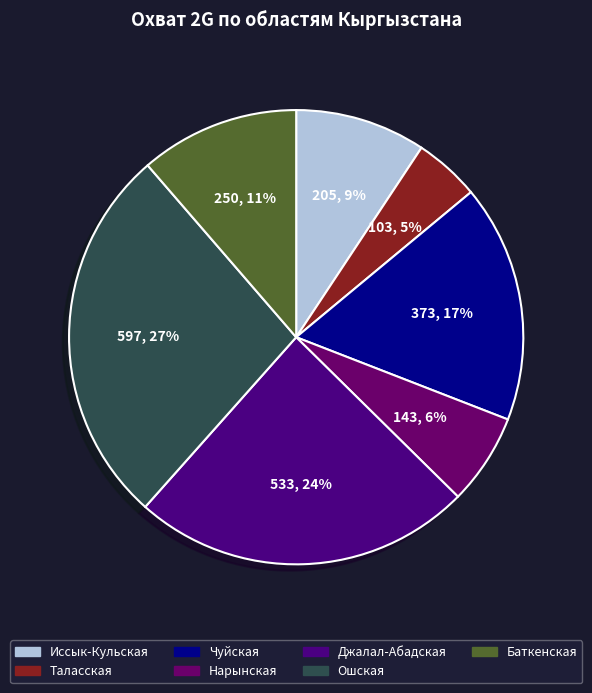

To the nearest percent, what percentage of the pie is Иссык-Кульская?

9%